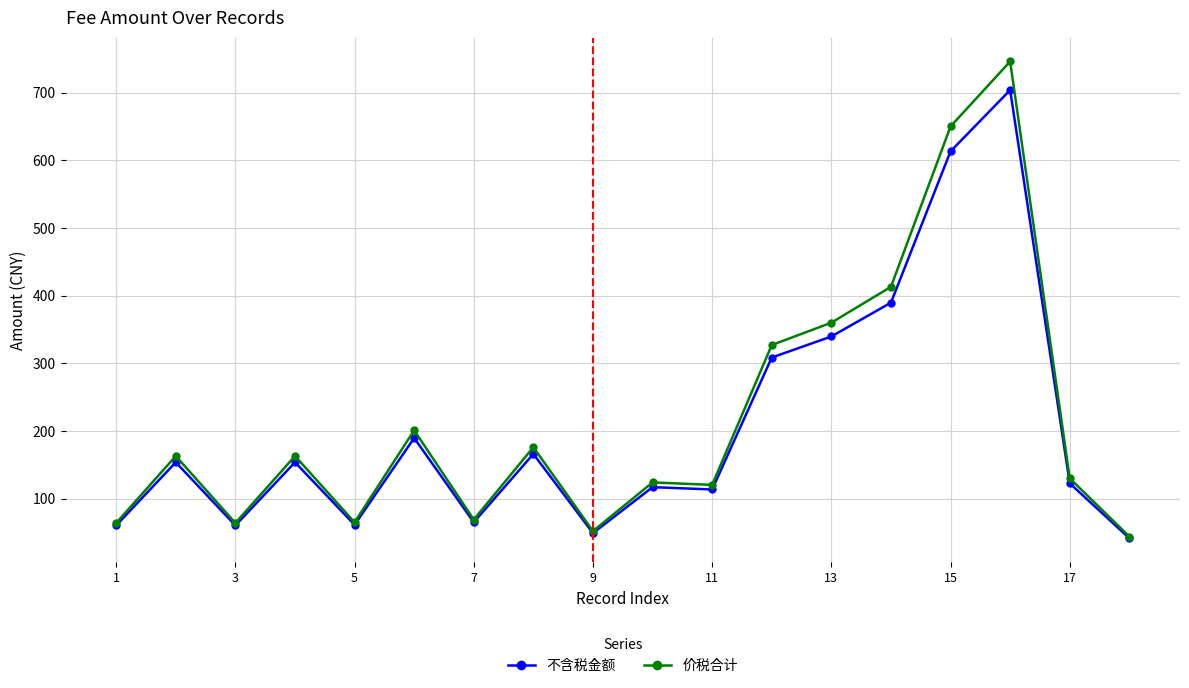

Rank the series by their maximum value, from lowest to highest.

不含税金额, 价税合计